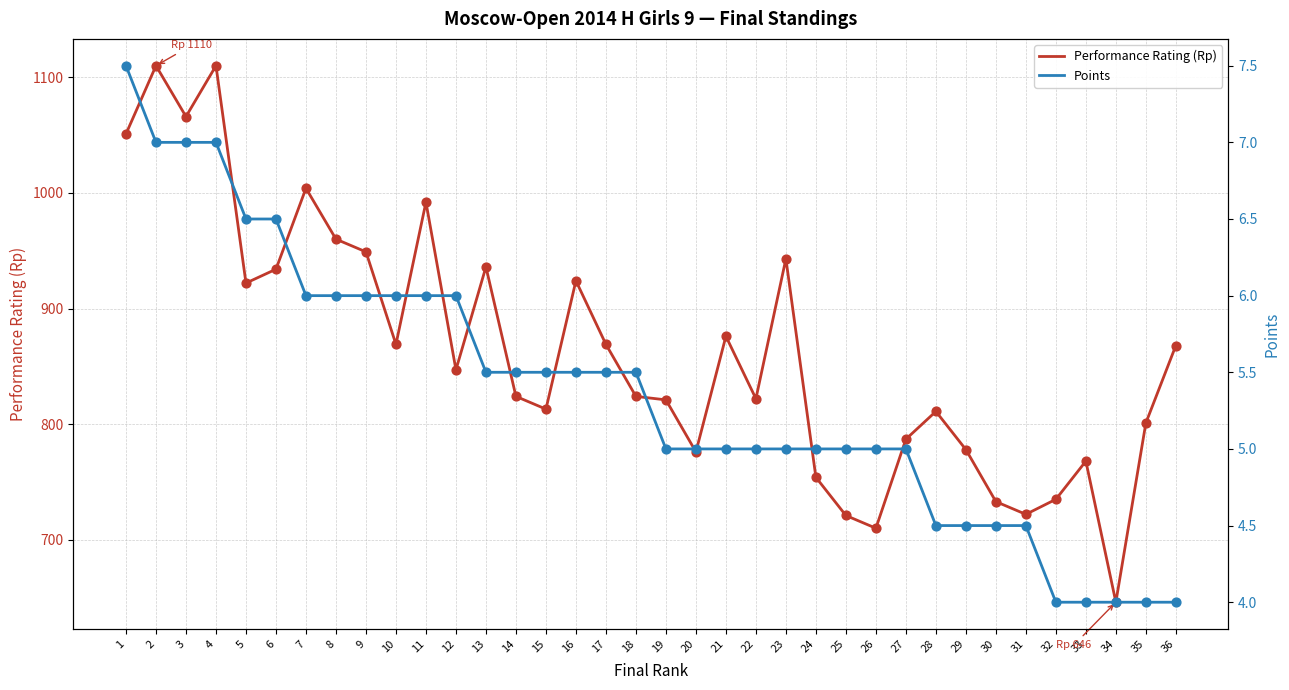

What is the total value across all series at 5?

928.5